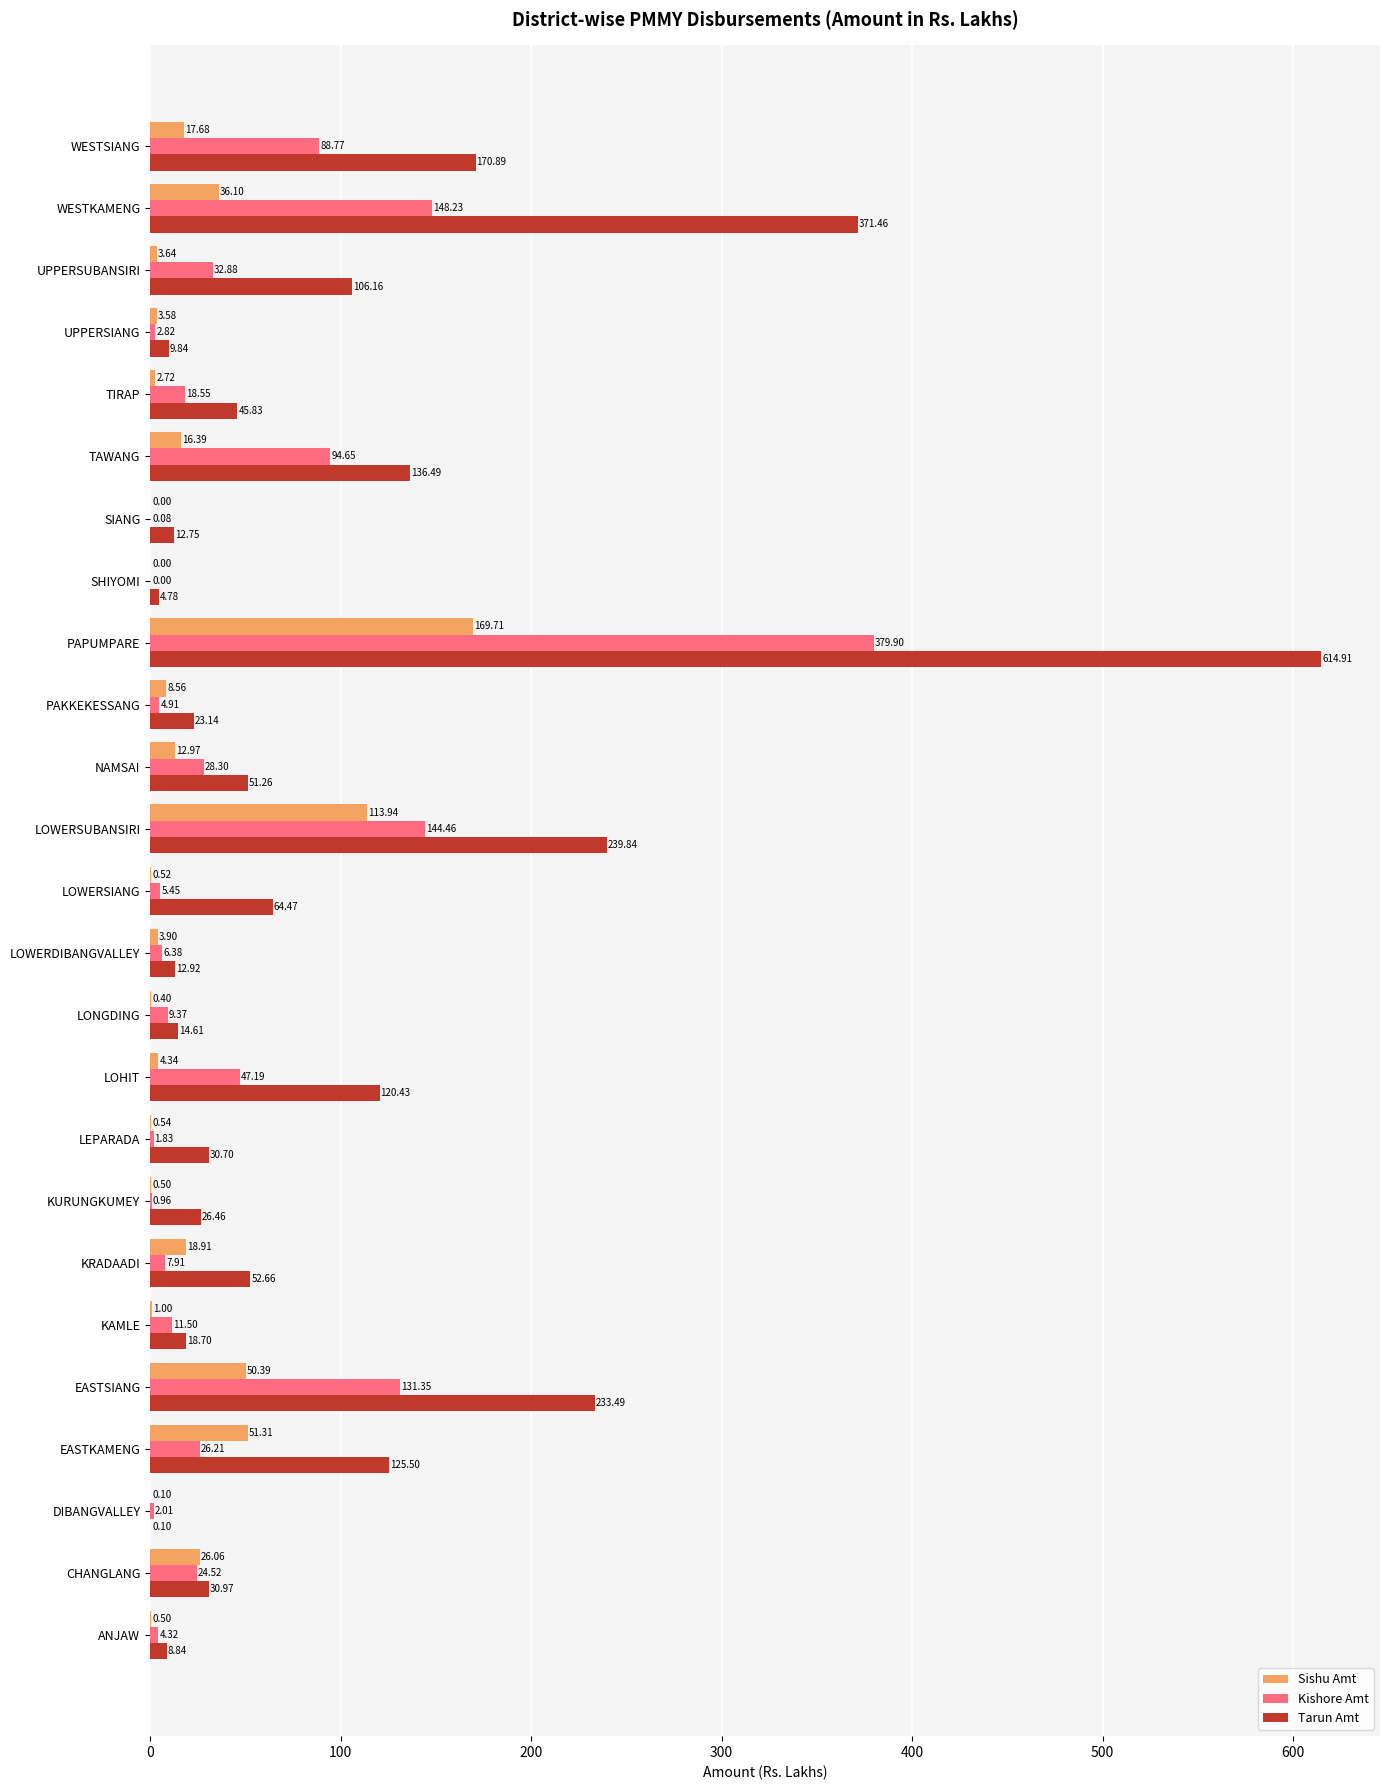

What is the sum of the Kishore Amt values at EASTKAMENG and KRADAADI?

34.1